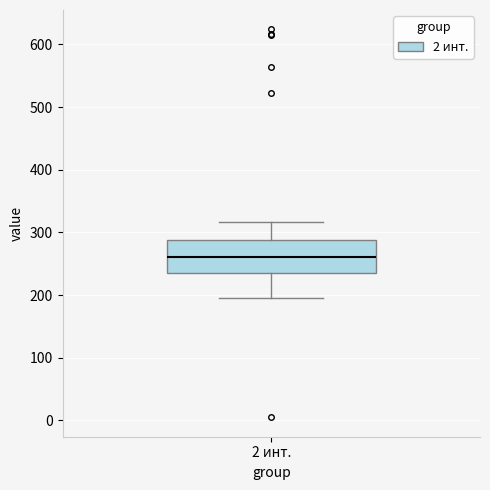

Transcribe this box plot: give where the median line is, the range the box spans, and where the two whiskers end, as read against the y-axis. The values are not printed on the chart, so give them approximately, as read against the axis.

median 260, box 240 to 290, whiskers 200 to 320